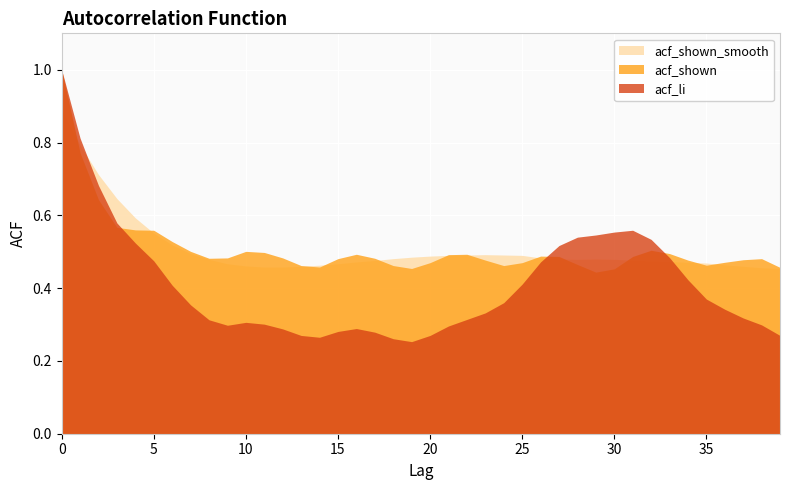

True or false: acf_shown has more than 2 interior local peaks.

True